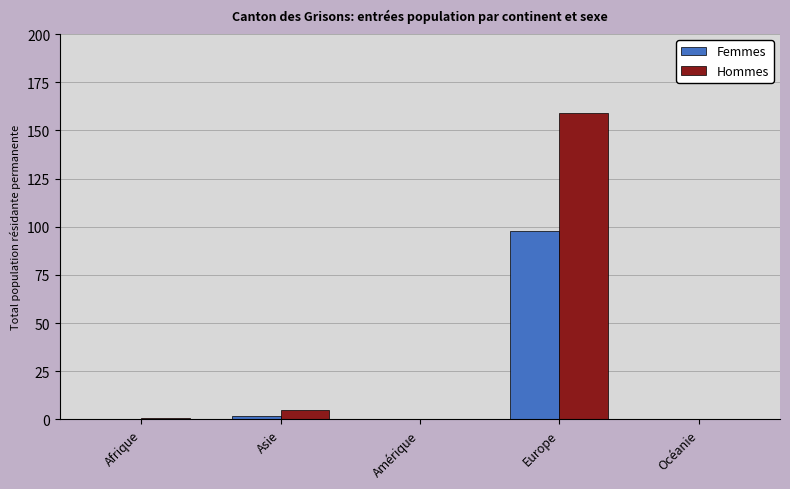

True or false: Femmes has a value of 2 at Asie.

True